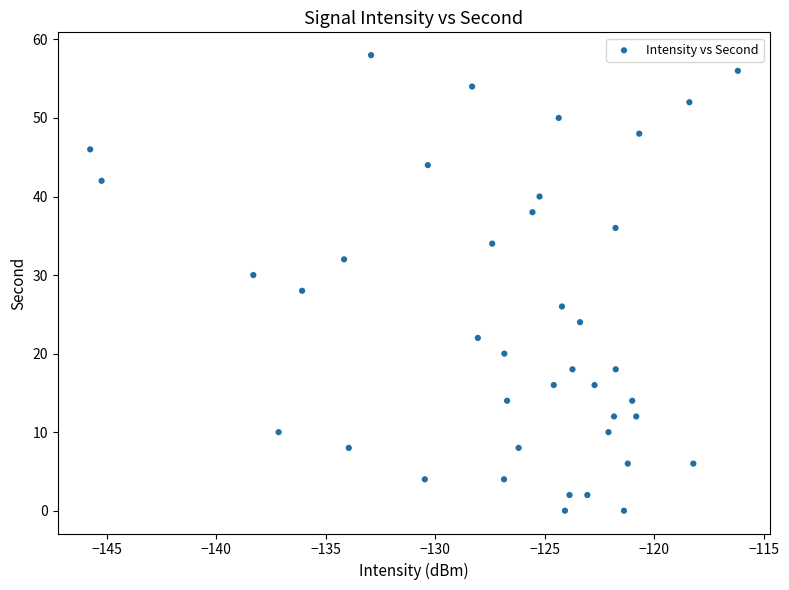

What is the range of Y values (max minus min)?

58